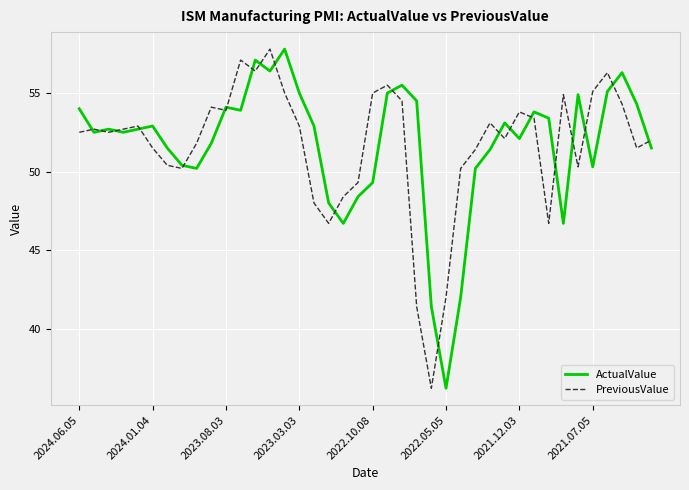

At how many categories does at least one series exceed 39?

40